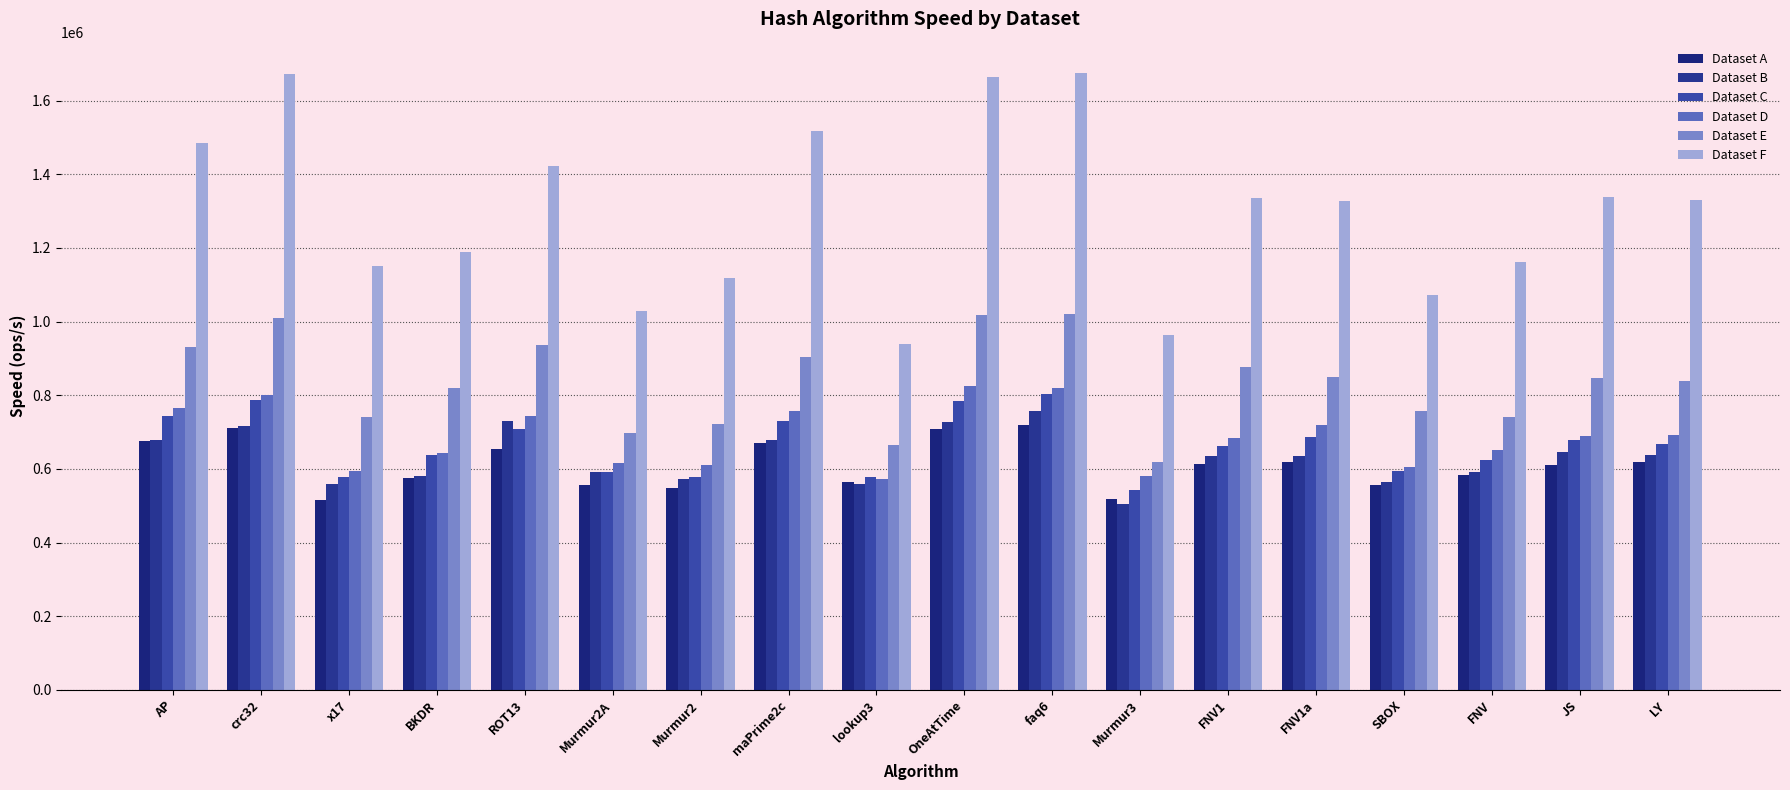

True or false: Dataset C has a value of 591975 at Murmur2A.

True